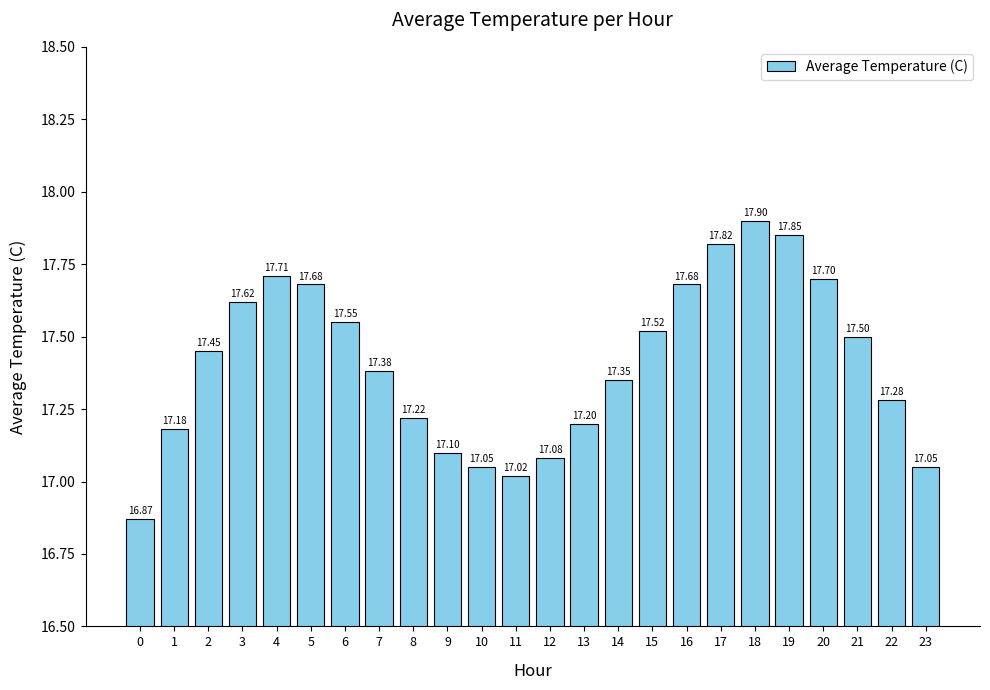

Is it true that the value at 1 is 8.9?

False